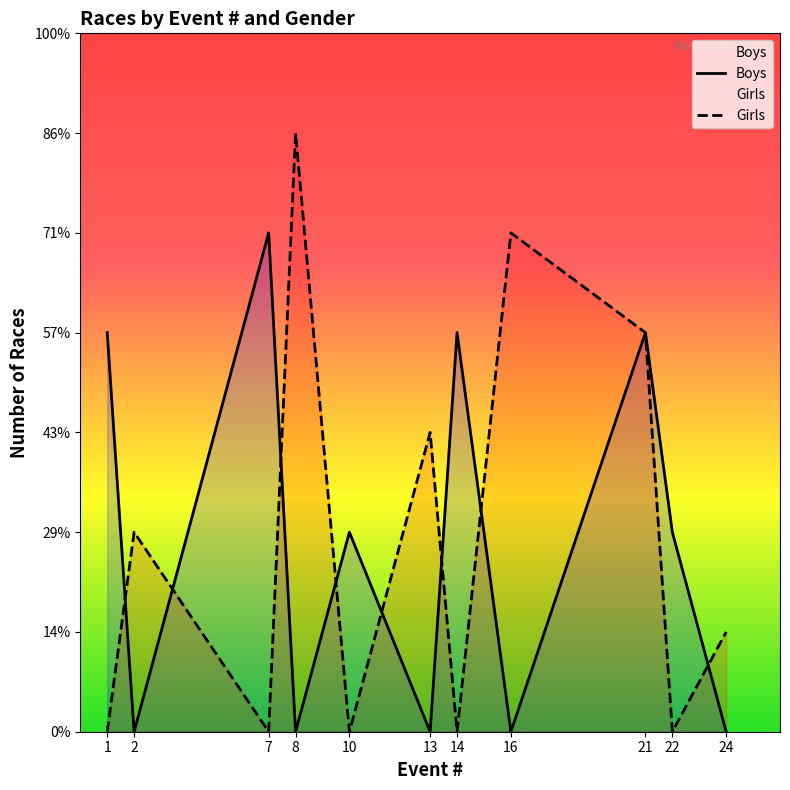

Rank the series by their maximum value, from highest to lowest.

Girls, Boys